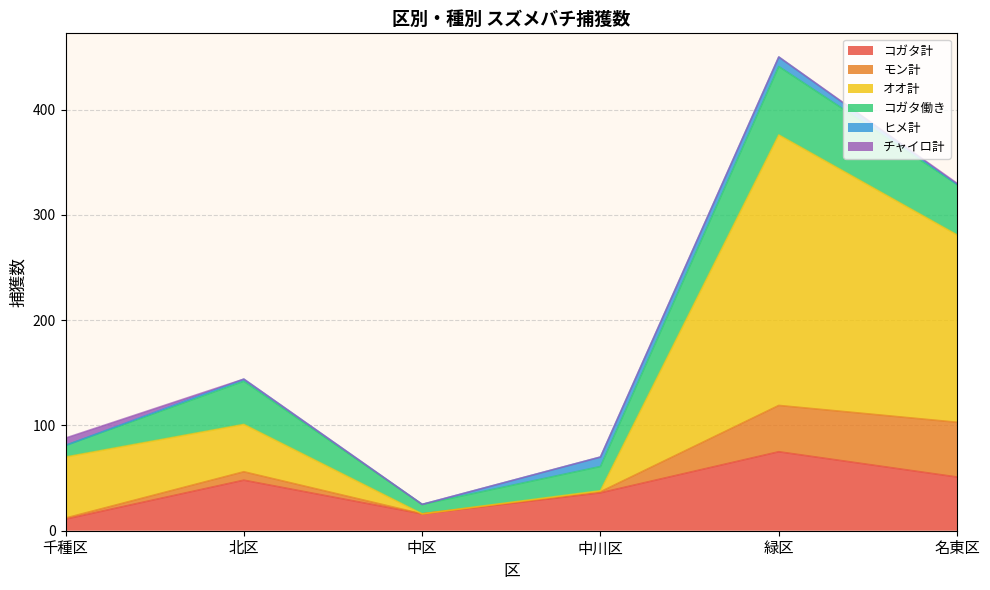

How many series are shown in this chart?

6